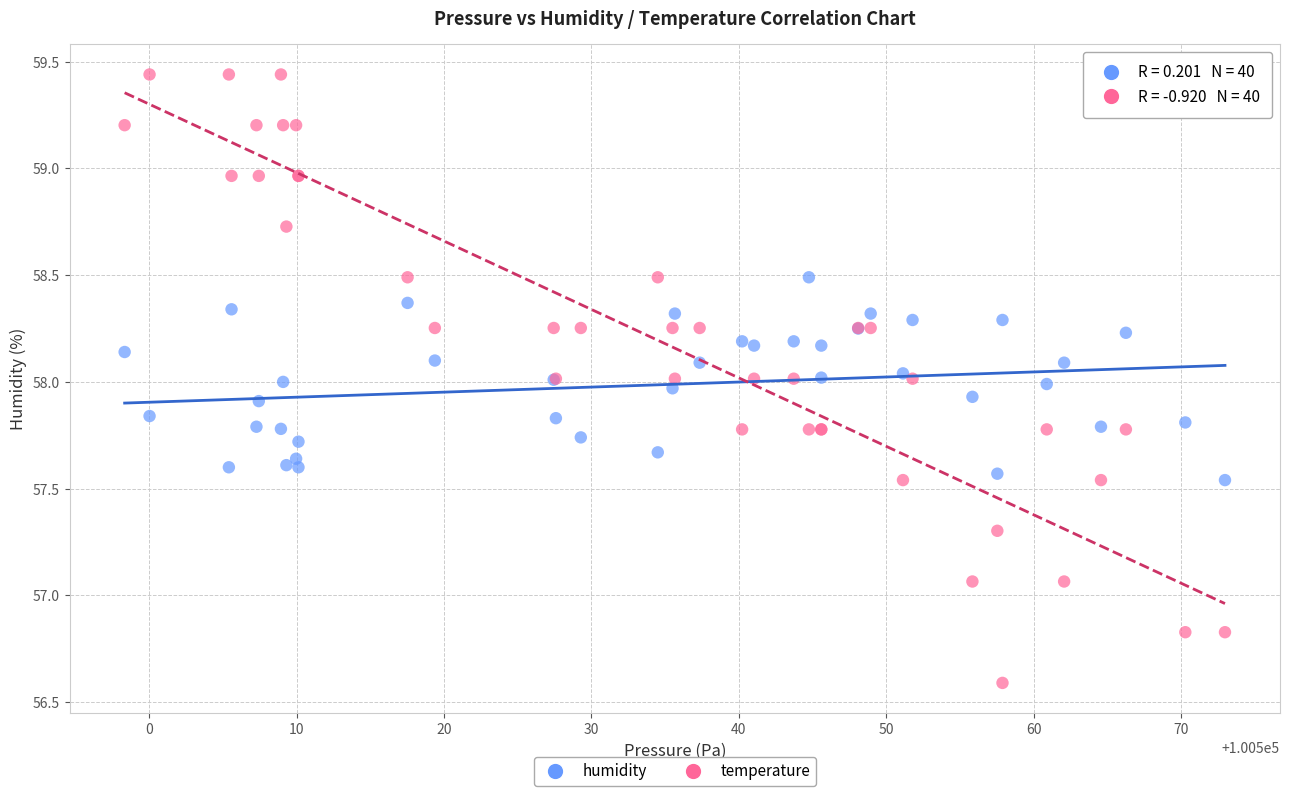

Which series reaches the minimum Y coordinate?

temperature